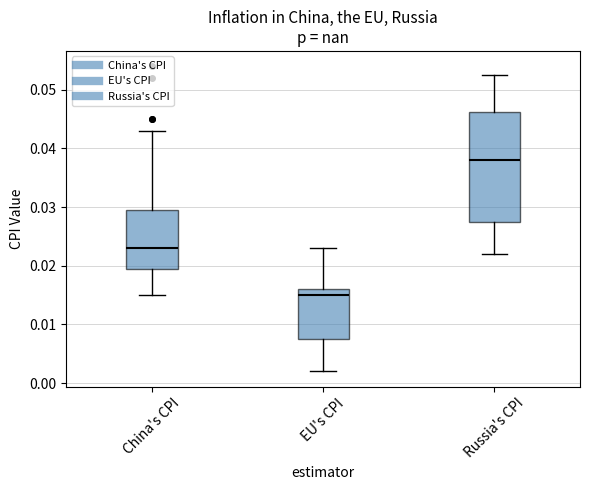

Reading left to right, transcribe this box plot: for each box, give where its median line is, the range the box spans, and where its two whiskers end, as read against the y-axis. The values are not printed on the chart, so give them approximately, as read against the axis.

China's CPI: median 0.023, box 0.020 to 0.030, whiskers 0.015 to 0.043
EU's CPI: median 0.015, box 0.008 to 0.016, whiskers 0.002 to 0.023
Russia's CPI: median 0.038, box 0.028 to 0.046, whiskers 0.022 to 0.053